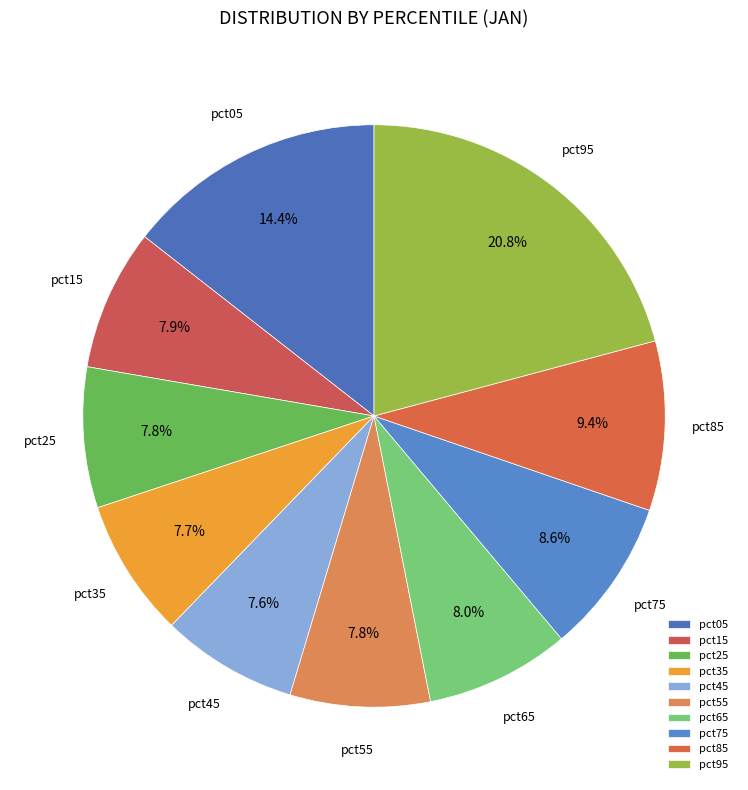

Which category has the biggest portion of the pie?

pct95